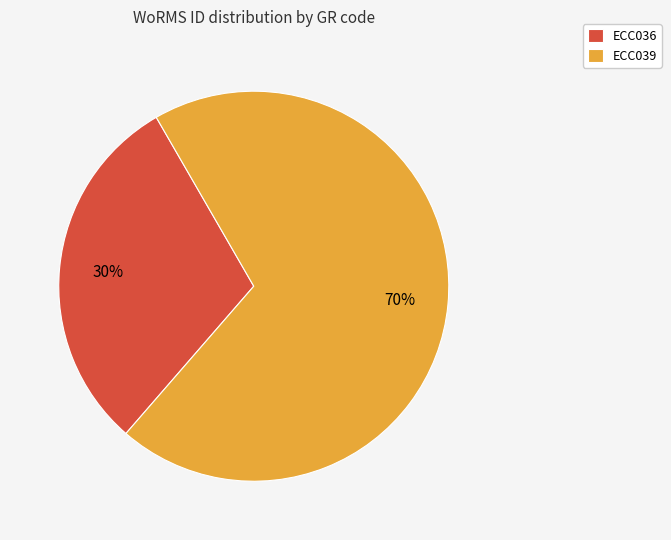

Count the number of slices in the pie.

2